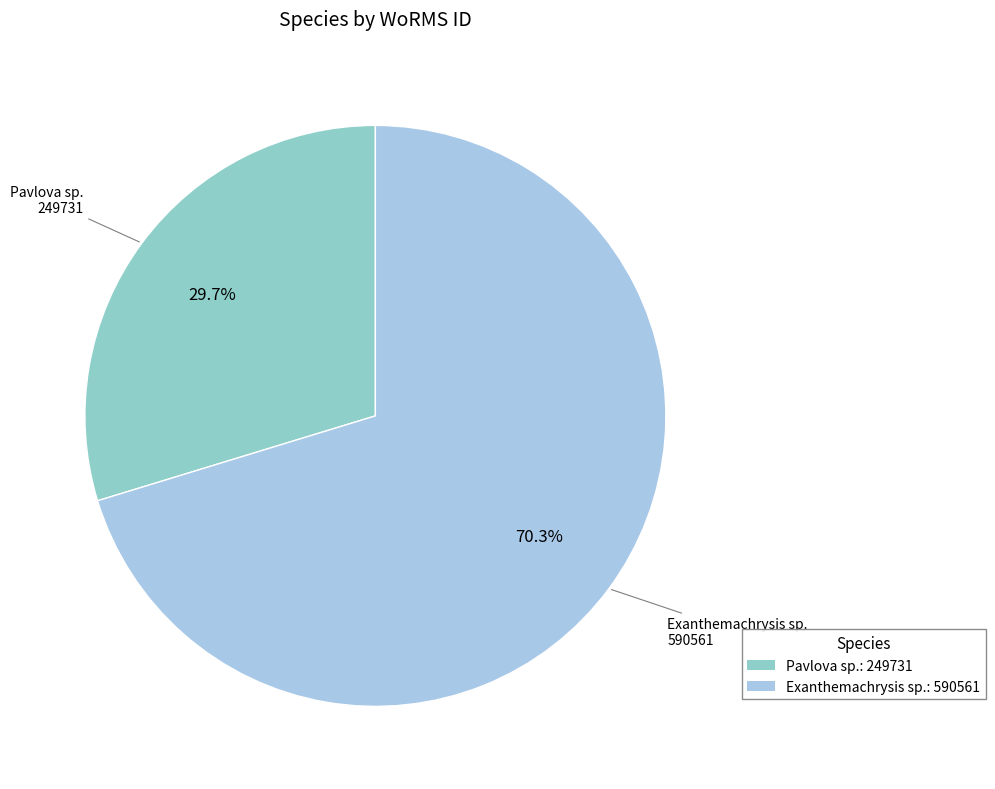

How many segments does this pie chart have?

2